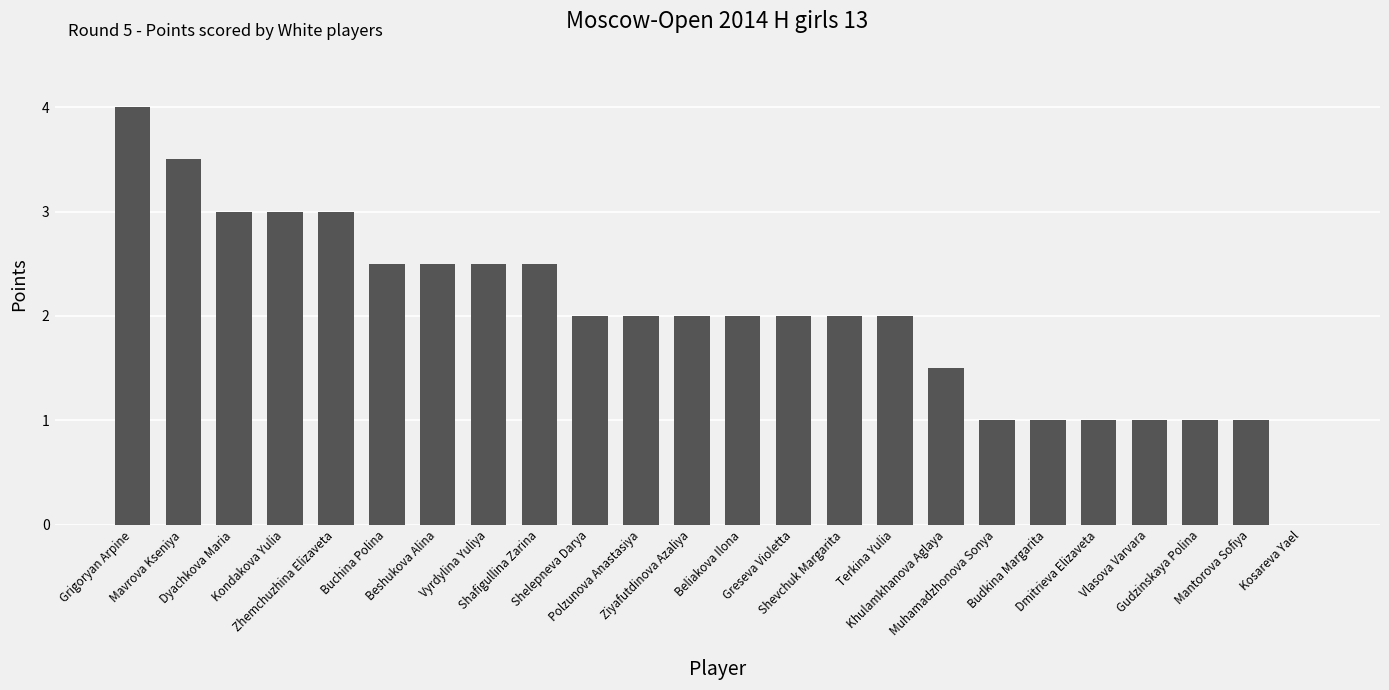

What is the greatest value displayed?

4.0